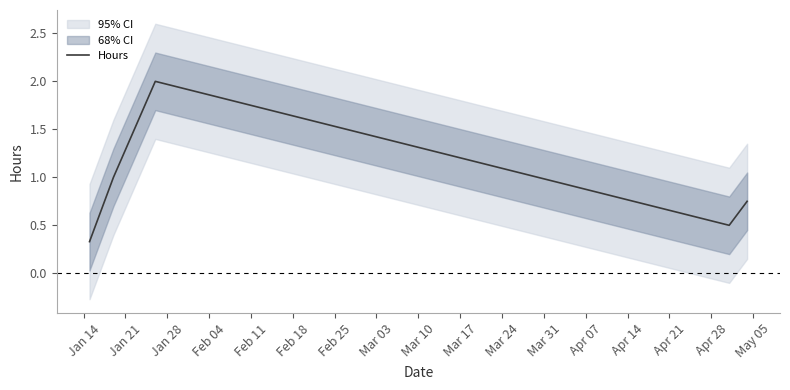

What is the lowest value of the Hours series?

0.3